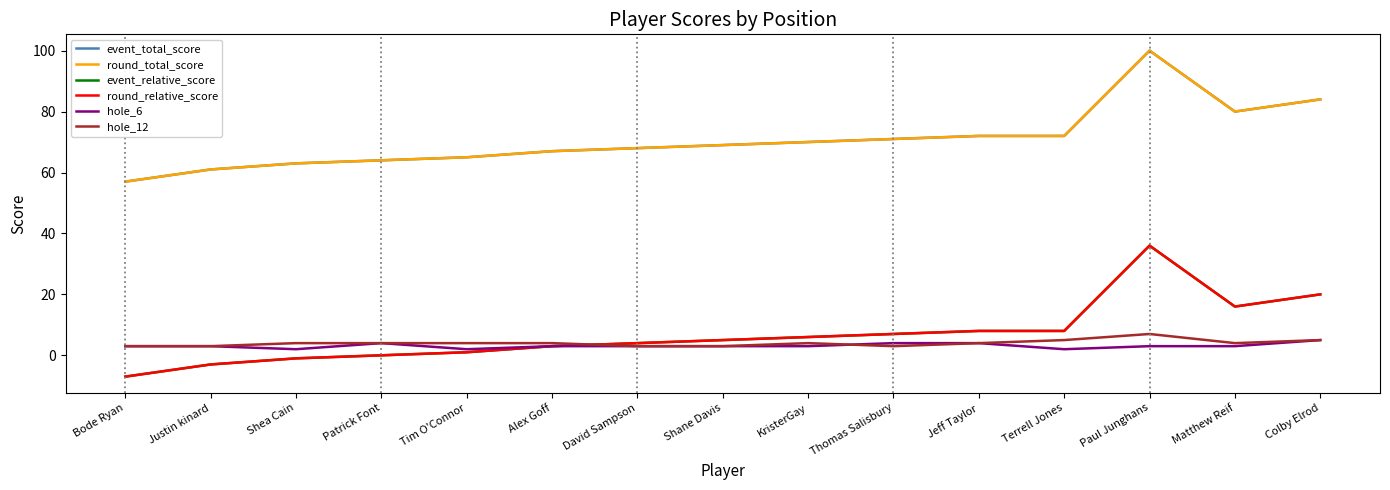

How many negative values does the round_relative_score series have?

3